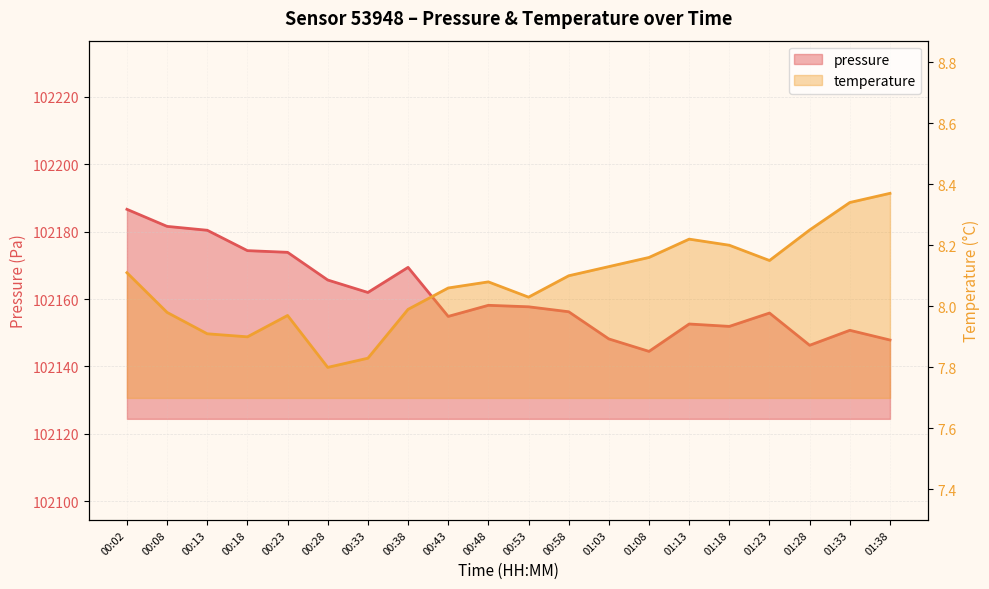

How many categories are shown in the chart?

20